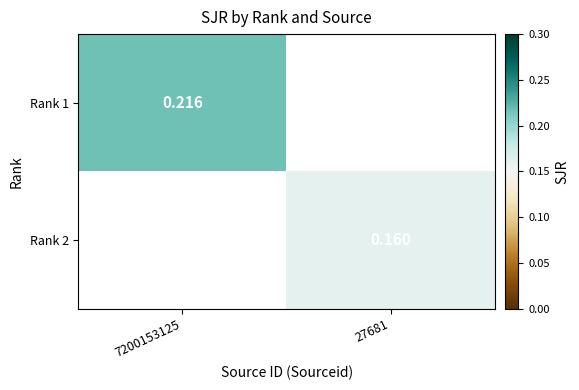

List the labels in order of Rank 2 value, smallest first.

7200153125, 27681